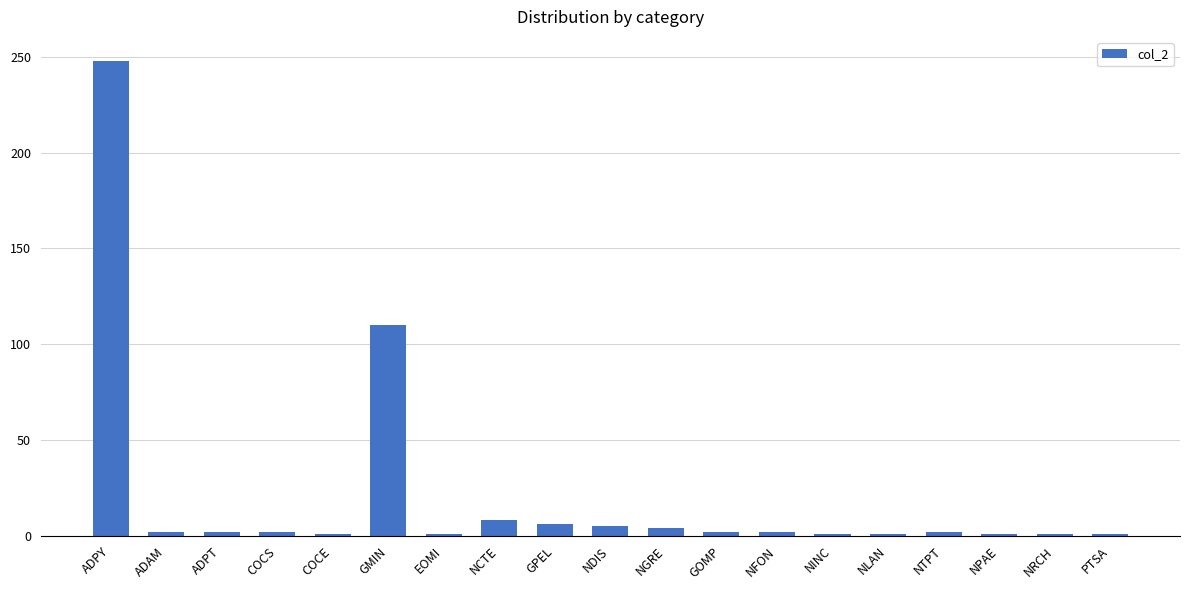

The chart shows a value of 4 at NGRE. True or false?

True